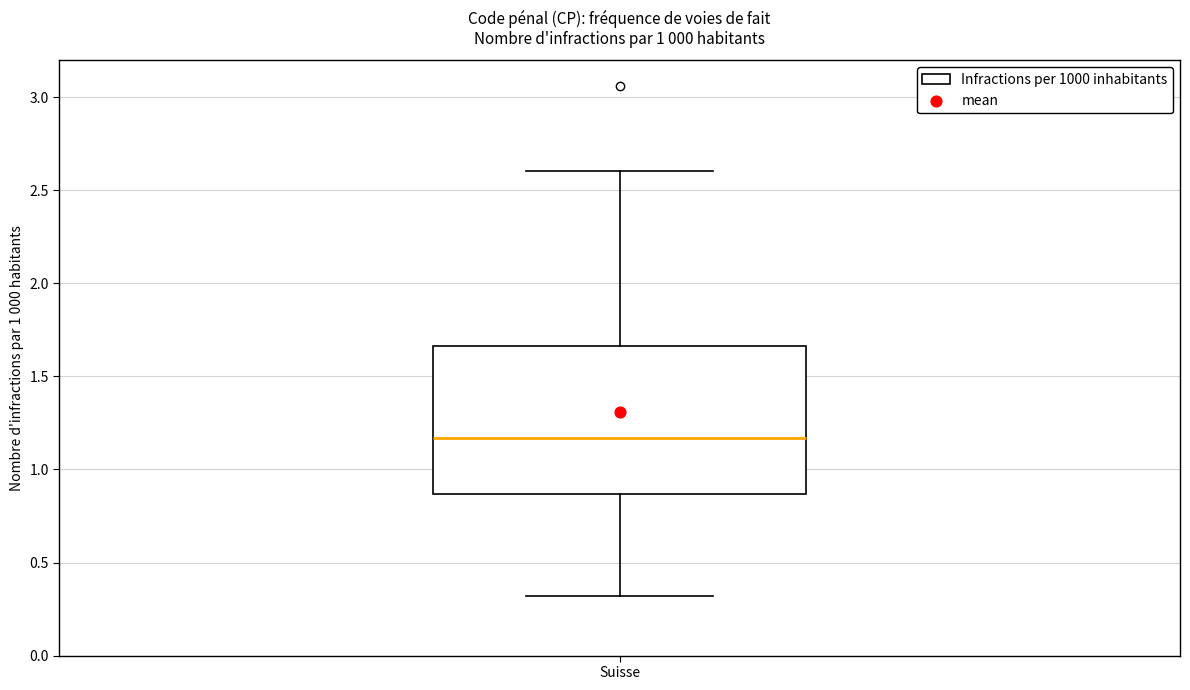

Where is the upper edge of the box for Suisse on the y-axis? The values are not printed on the chart, so give them approximately, as read against the axis.

1.65